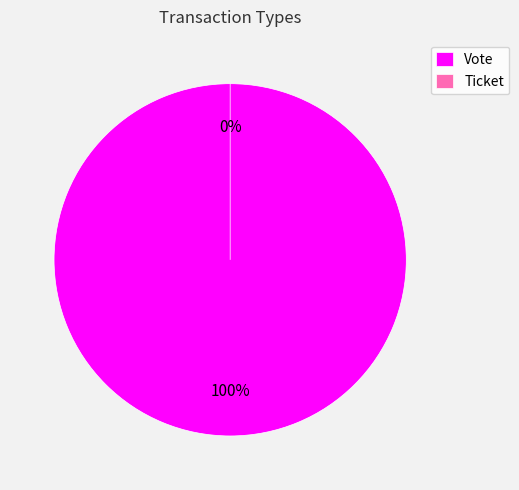

Rank the categories by value from lowest to highest.

Ticket, Vote